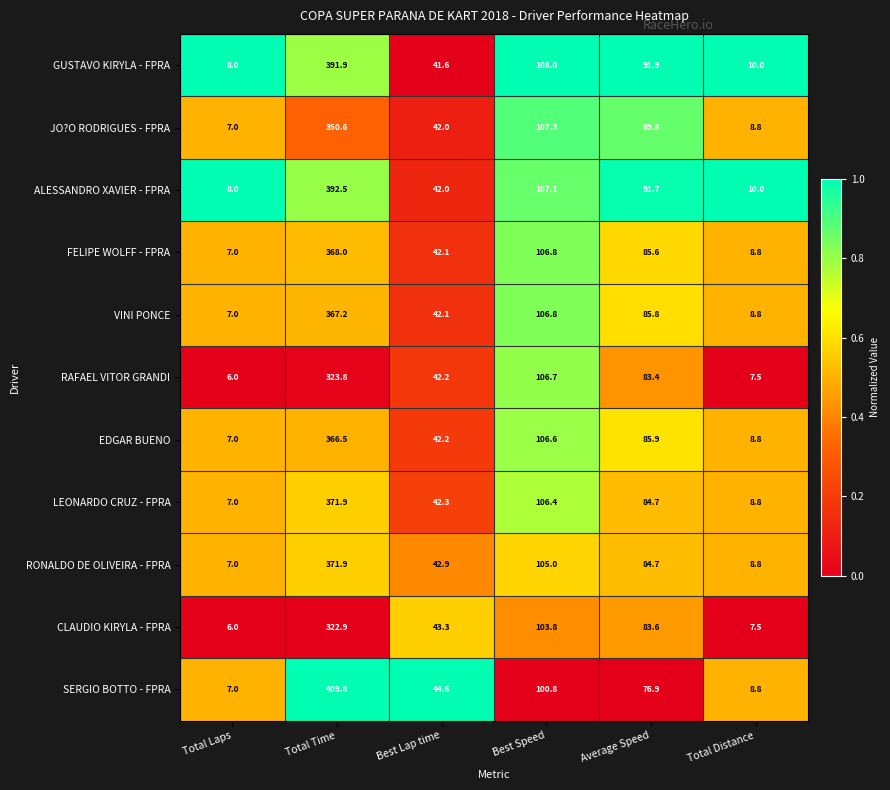

Which series has the widest spread of values?

SERGIO BOTTO - FPRA